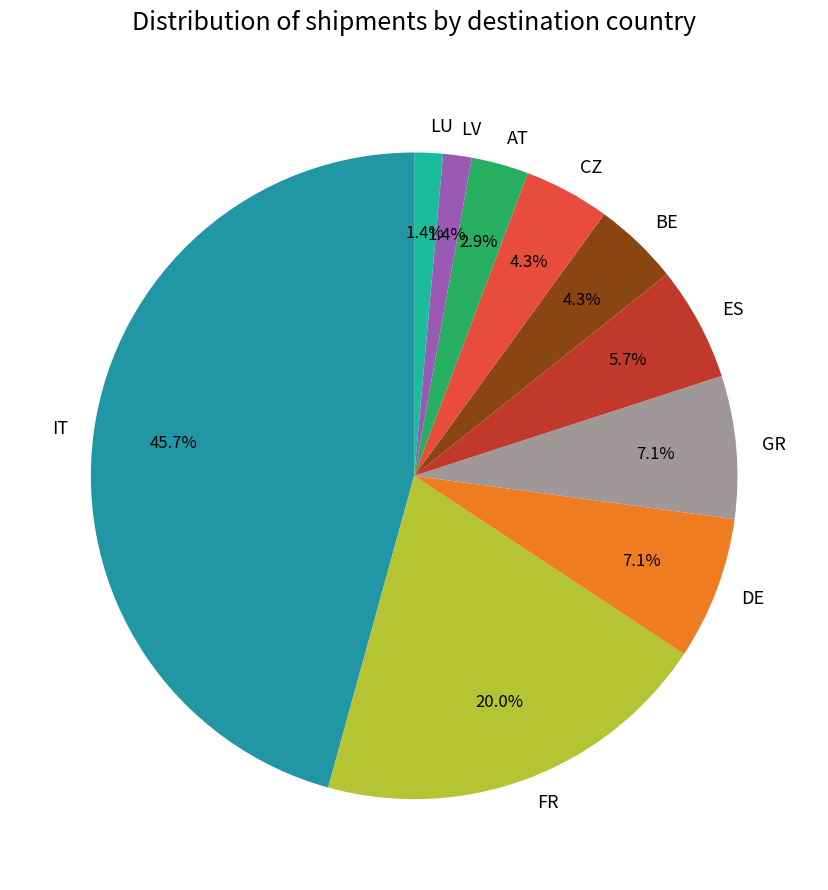

To the nearest percent, what percentage of the pie is LV?

1%